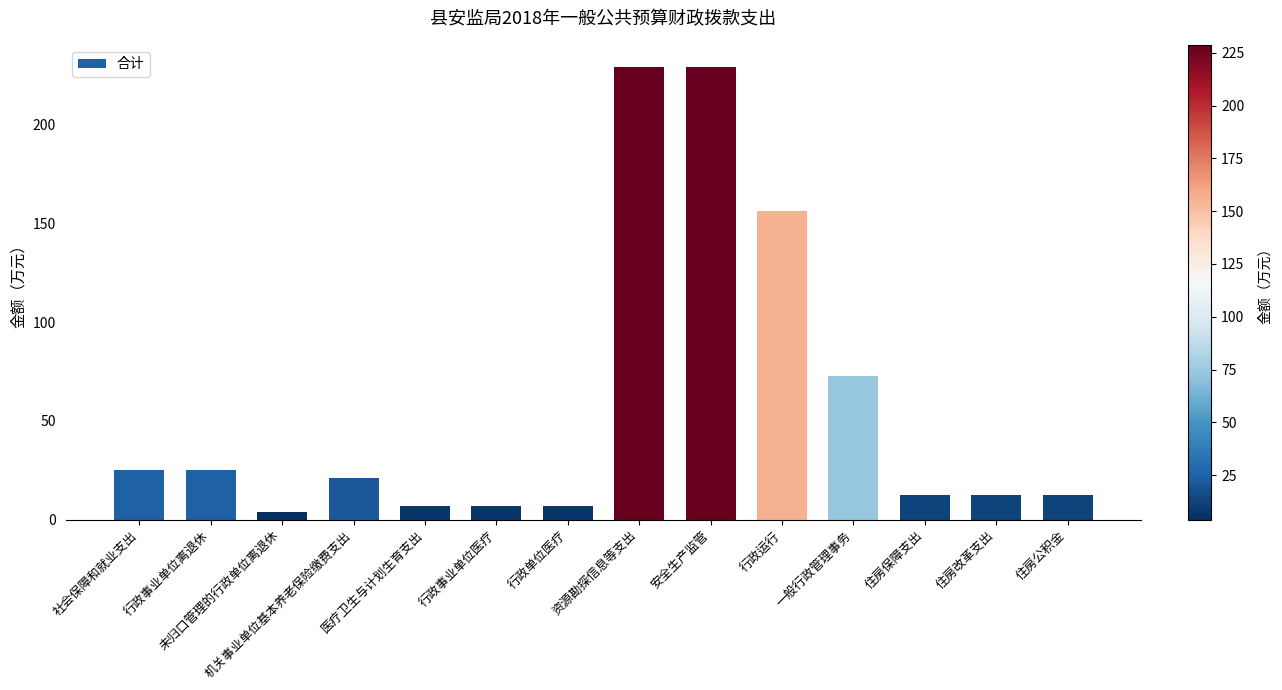

What is the value of the 12th bar from the left?

12.6